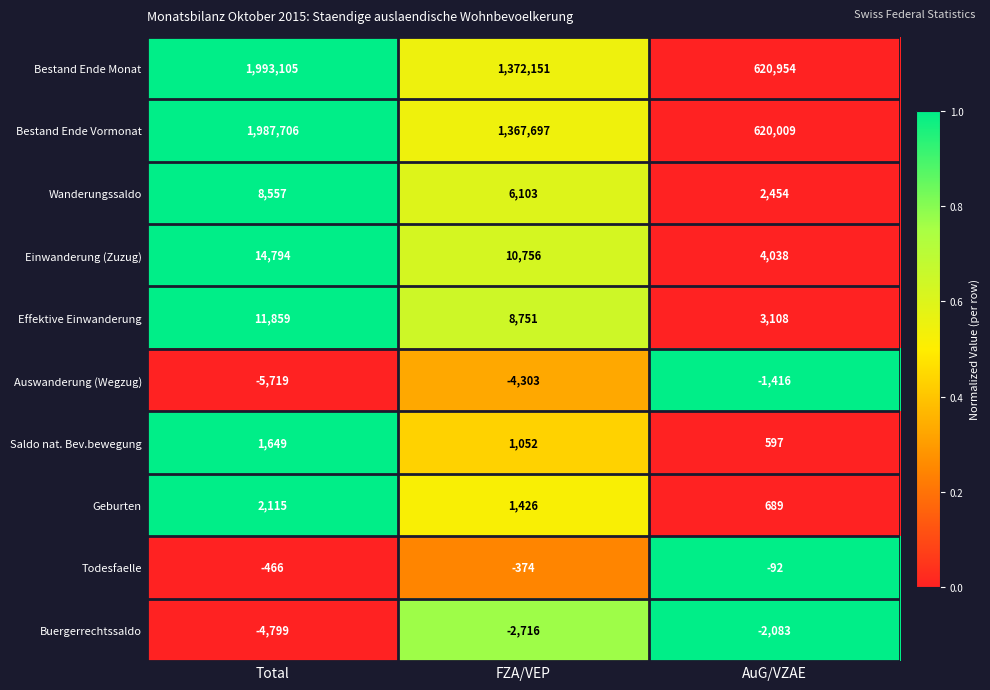

Where is Wanderungssaldo nearest to the value 5505?

FZA/VEP